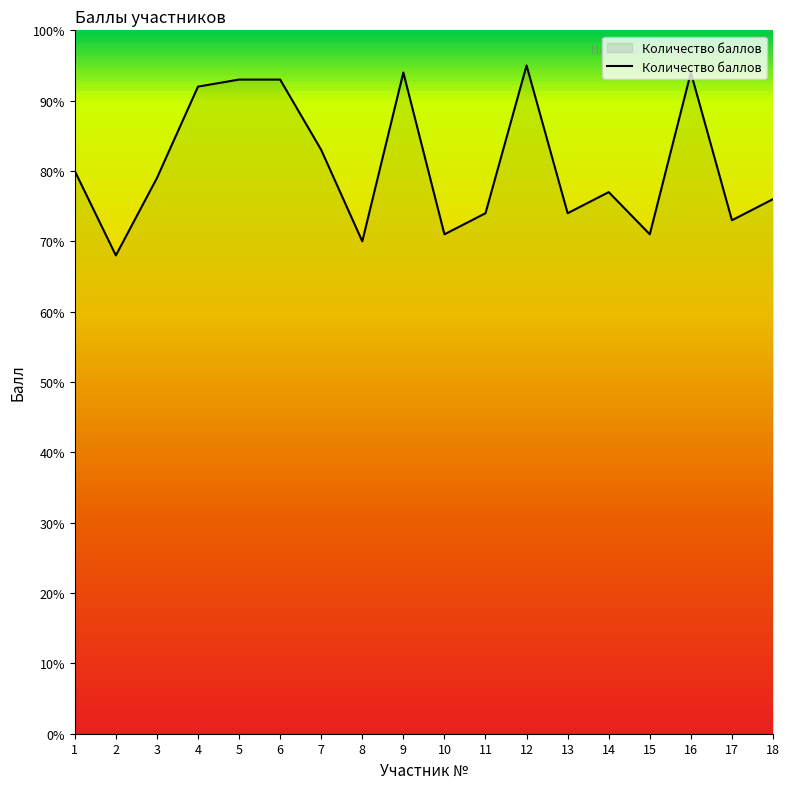

Is it true that the value at 10 is 107?

False